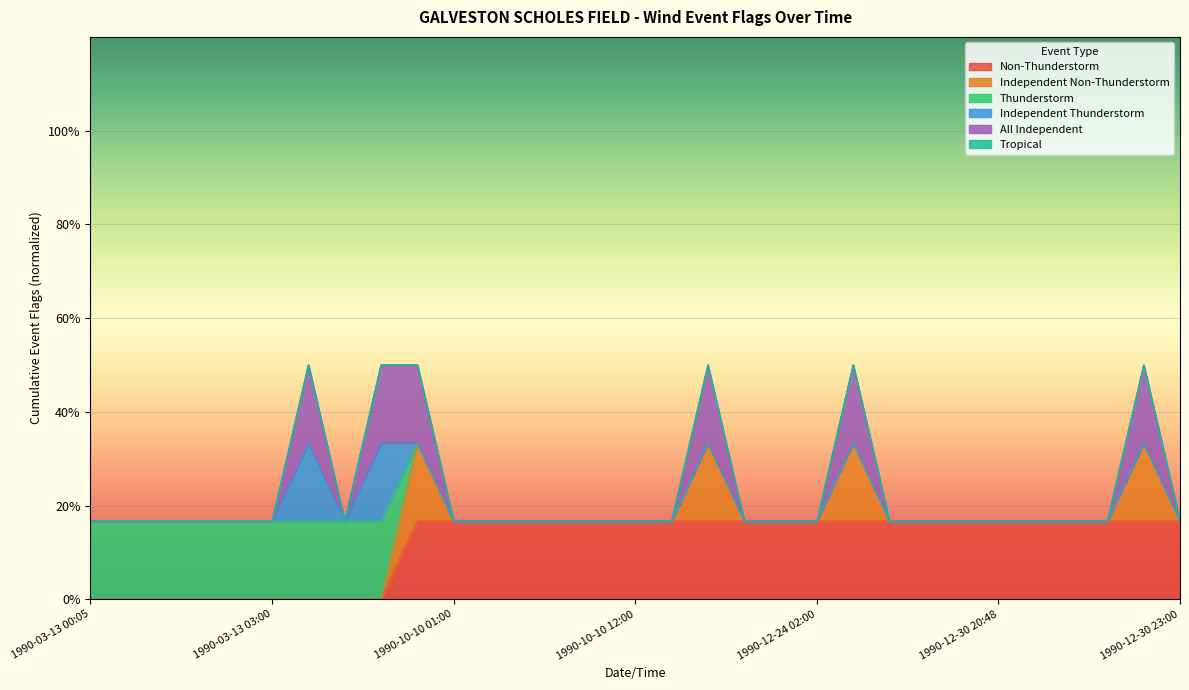

Does the chart display data point markers on the line(s)?

No